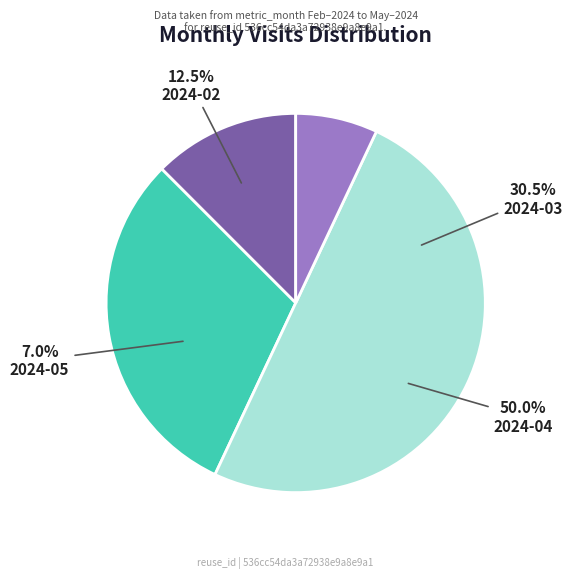

Rank the categories by value from highest to lowest.

2024-04, 2024-03, 2024-02, 2024-05